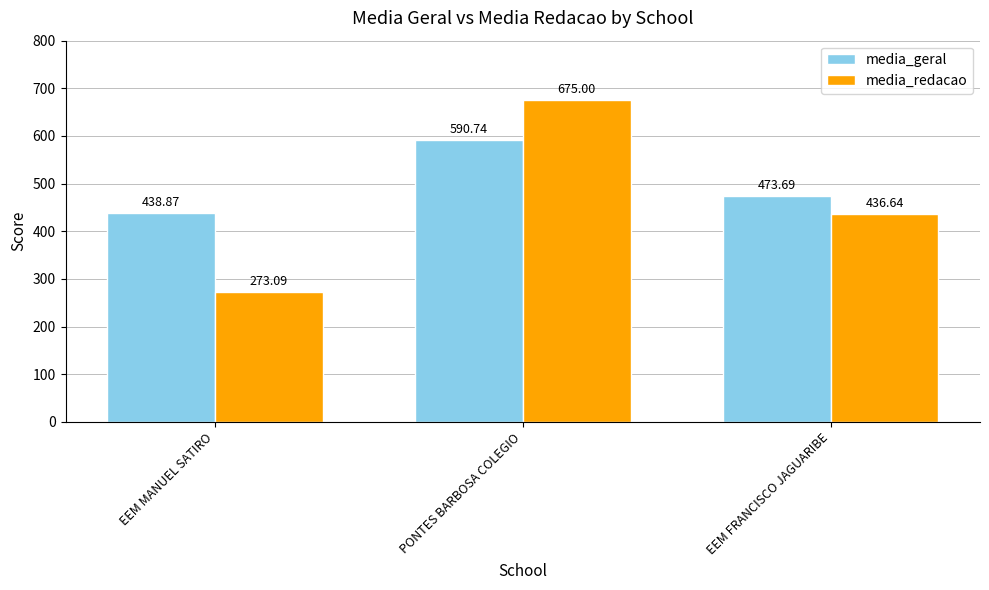

Which series changed the most between EEM MANUEL SATIRO and EEM FRANCISCO JAGUARIBE?

media_redacao